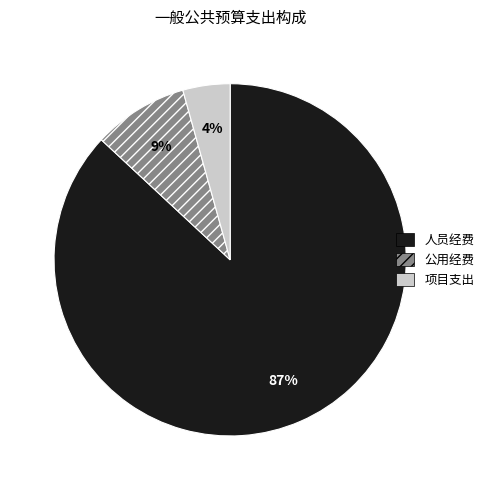

Which has a higher value, 人员经费 or 项目支出?

人员经费